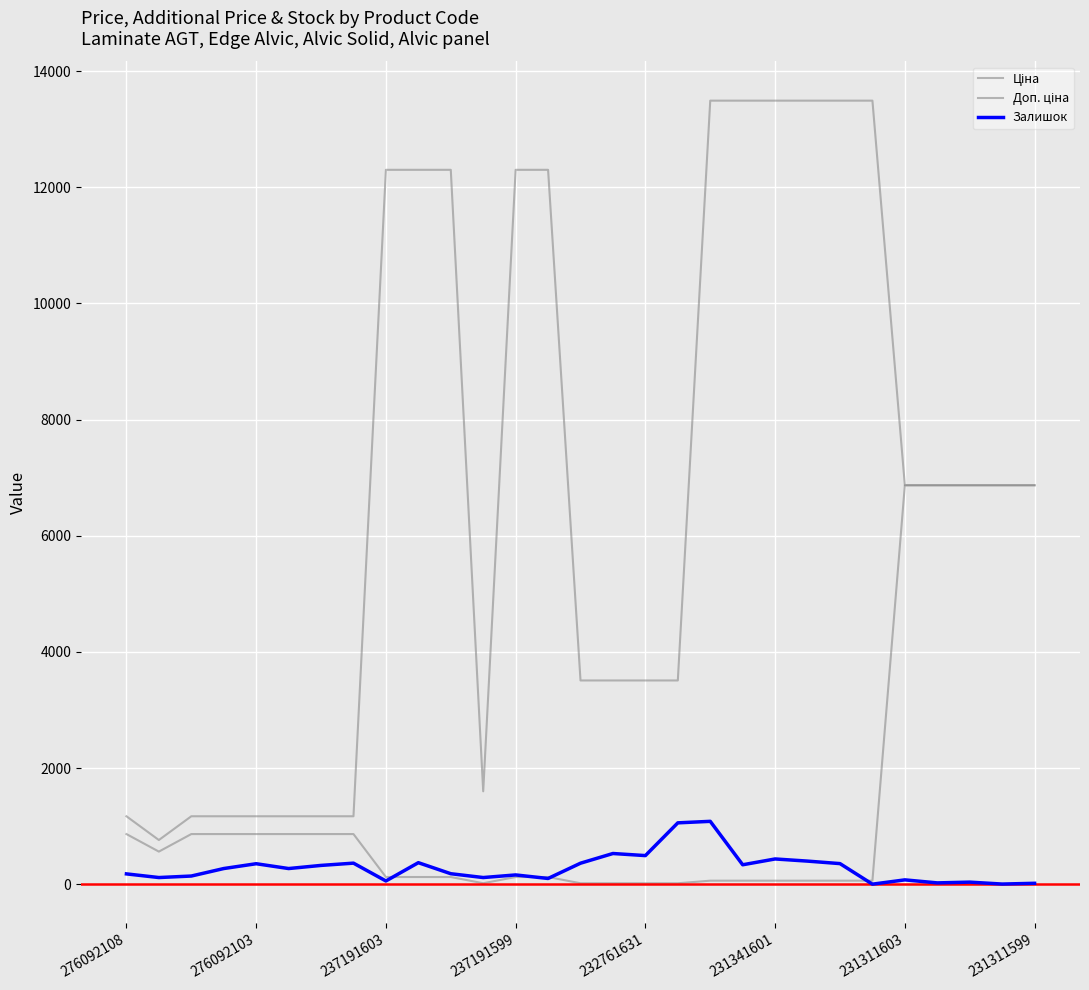

Does the chart have visible grid lines?

Yes